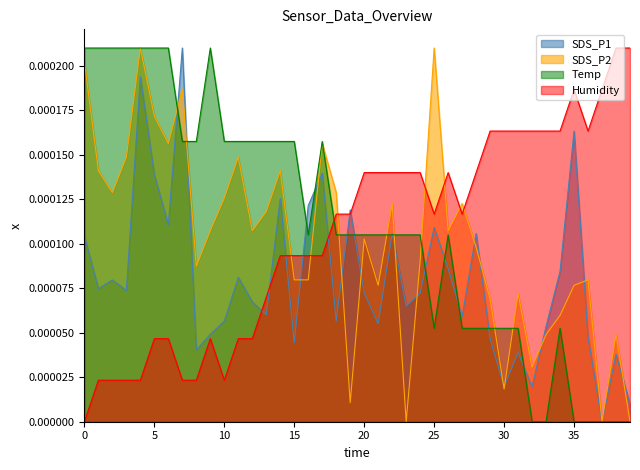

In Temp, how many points are lower than both neighbors (excluding endpoints)?

2